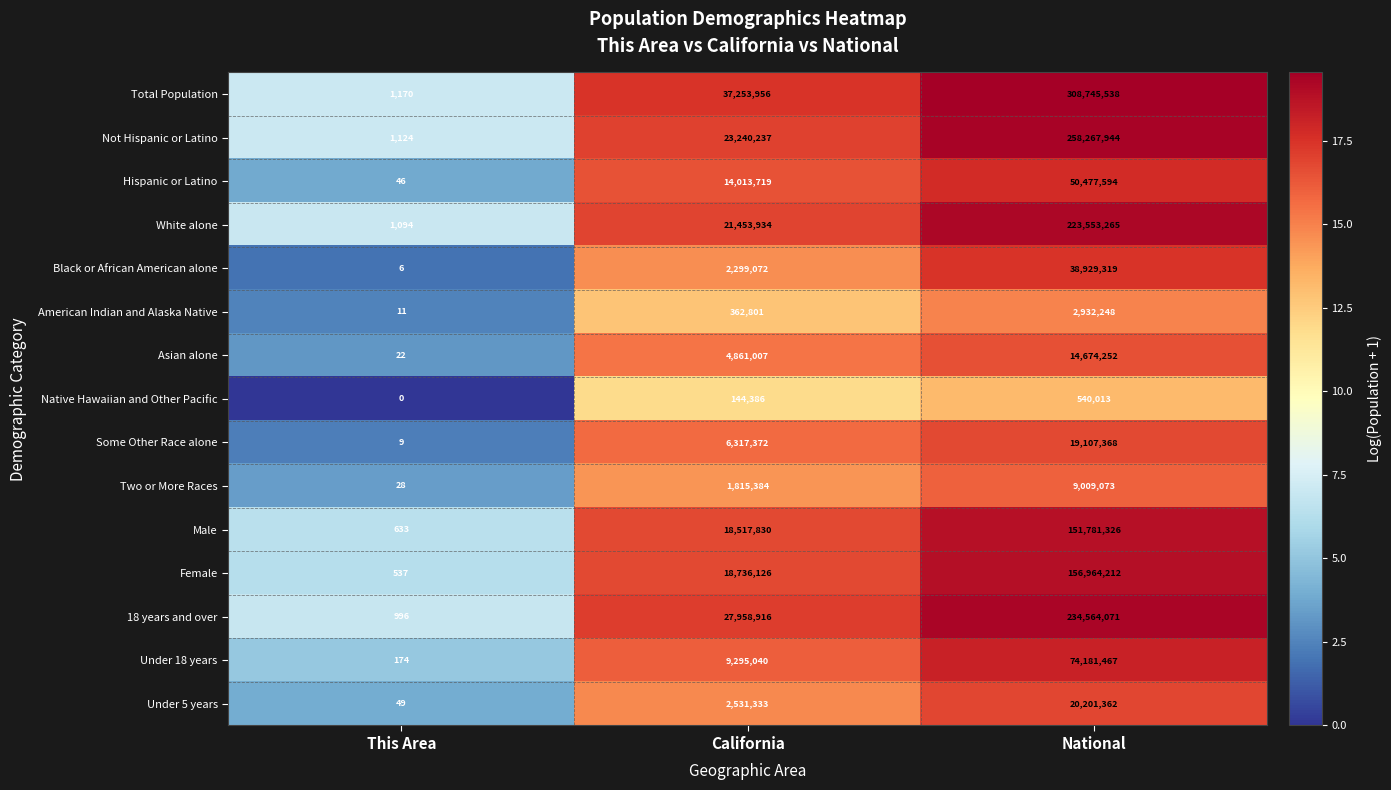

The Male series shows 346 at This Area. True or false?

False